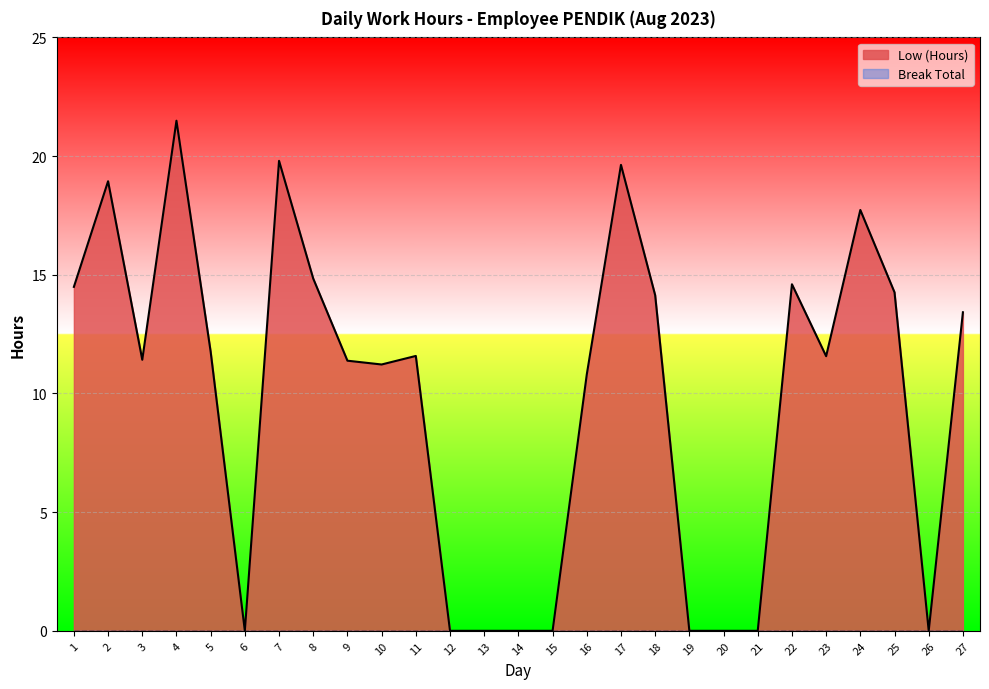

Which has a higher value, 26 or 4?

4